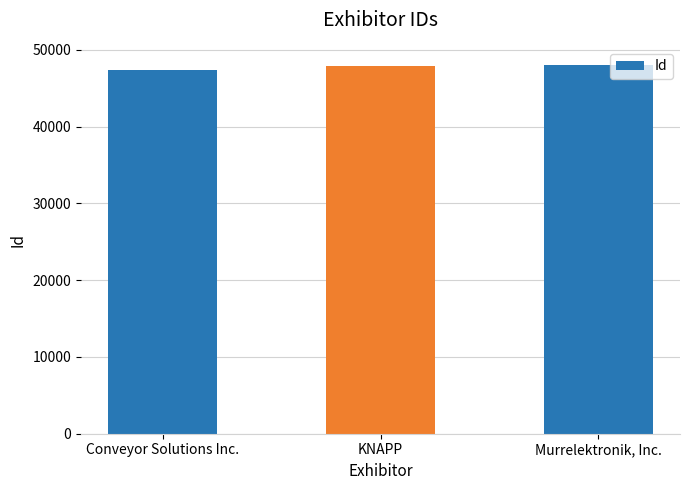

Is it true that the value at Conveyor Solutions Inc. is 22823?

False